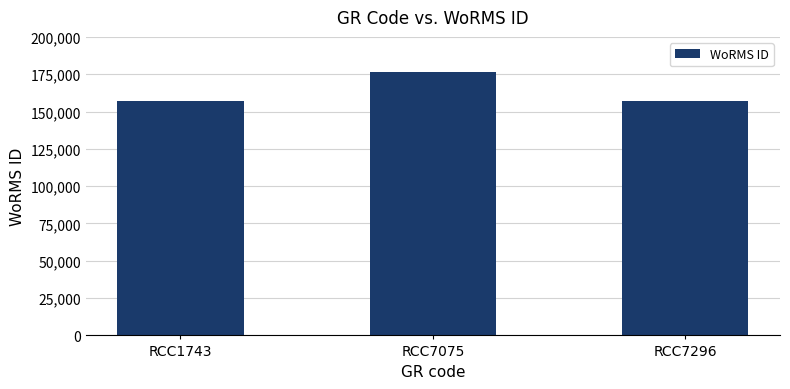

Which has a higher value, RCC7296 or RCC7075?

RCC7075